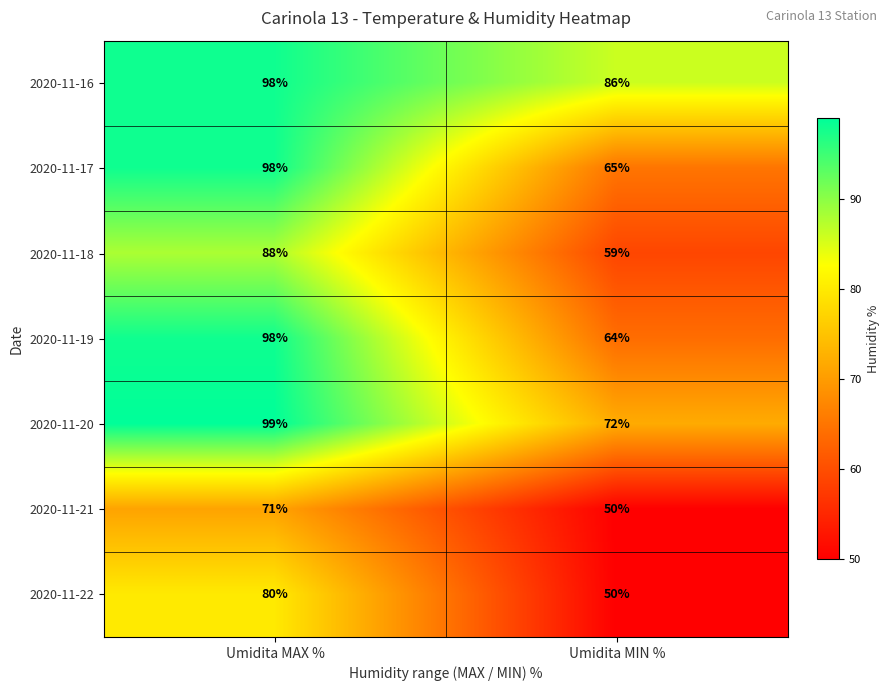

At which category is the sum across all series the highest?

Umidita MAX %